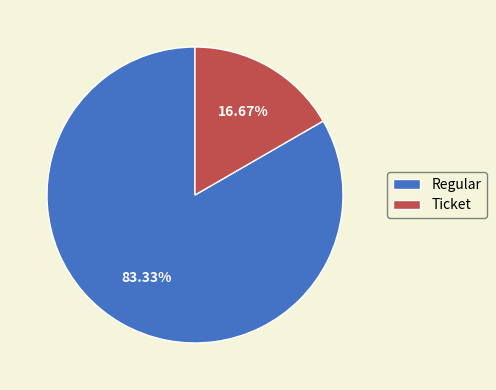

Rank the categories by value from highest to lowest.

Regular, Ticket